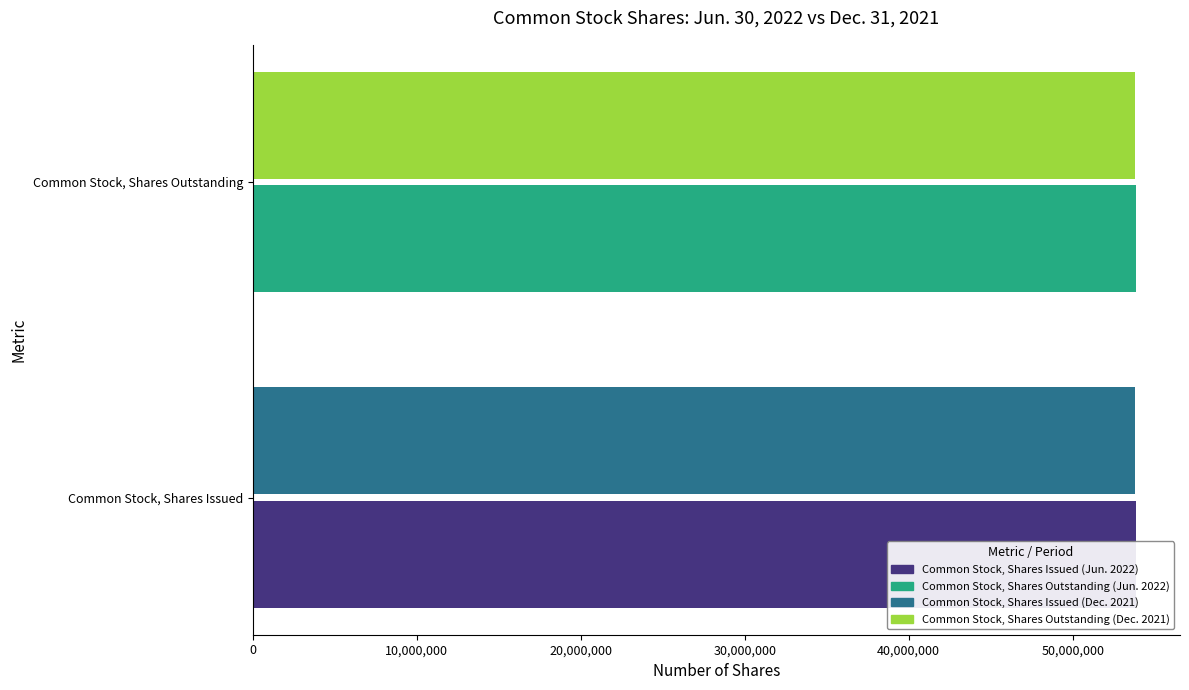

List the series in order of their peak value, lowest first.

Dec. 31, 2021, Jun. 30, 2022